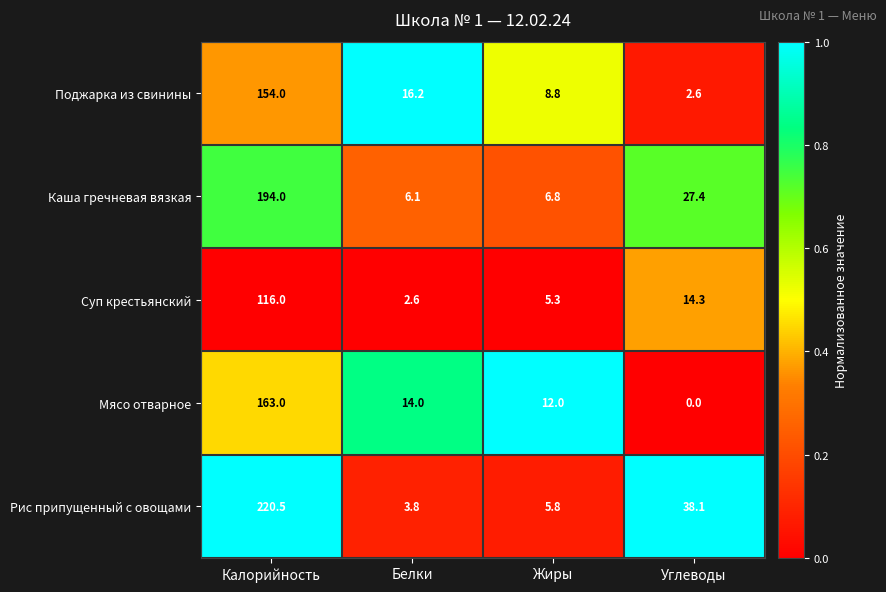

At which category is the sum across all series the highest?

Калорийность